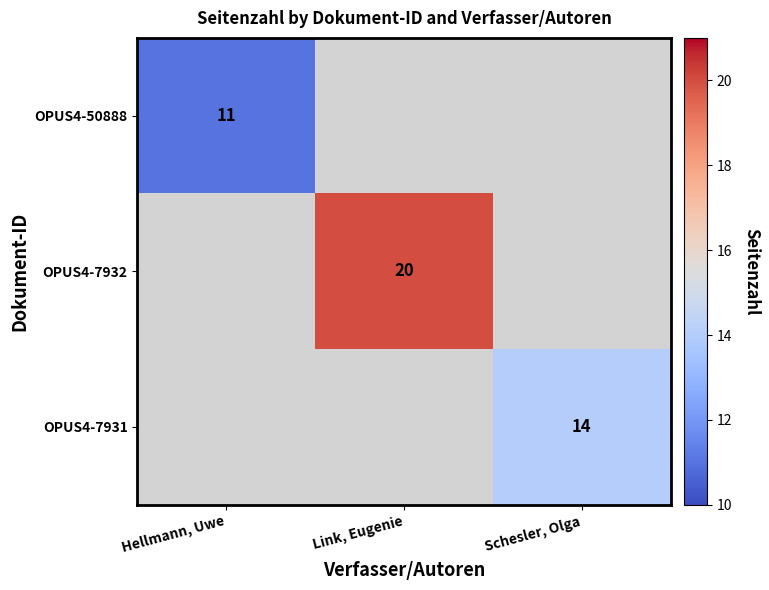

Which category has the highest value across all series?

Link, Eugenie